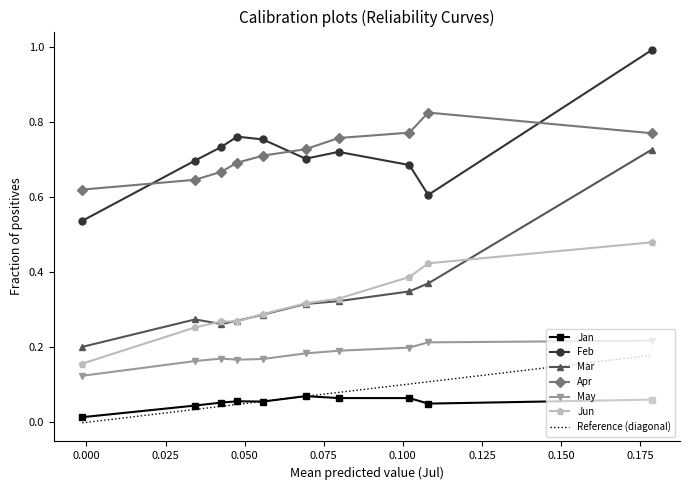

What is the total value across all series at pct35?

2.2